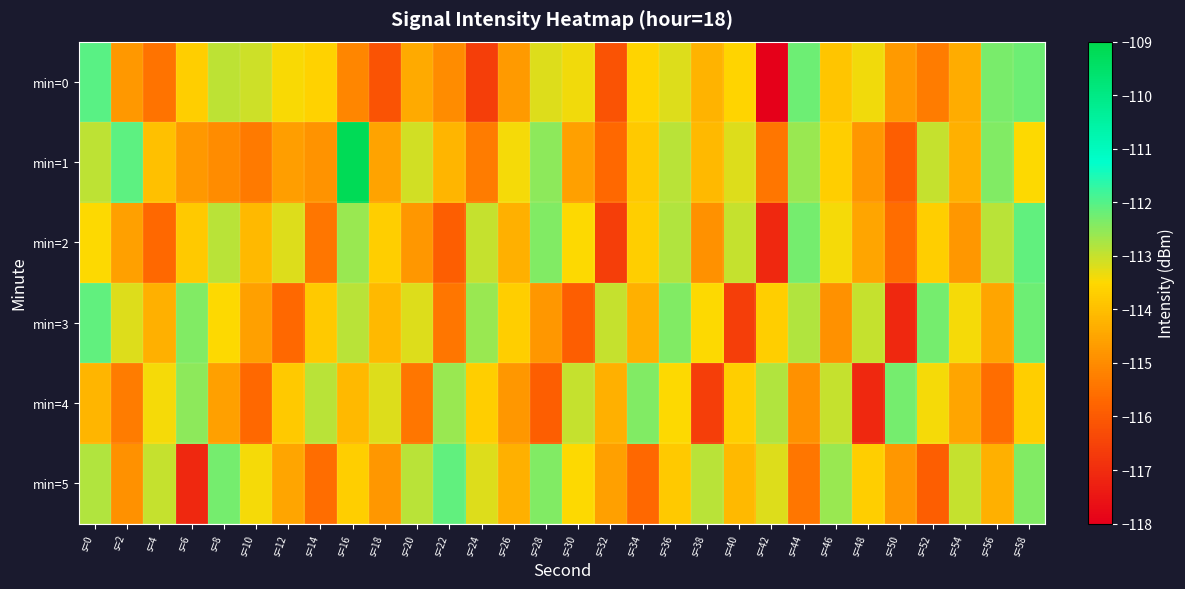

How many distinct data groups are displayed?

6